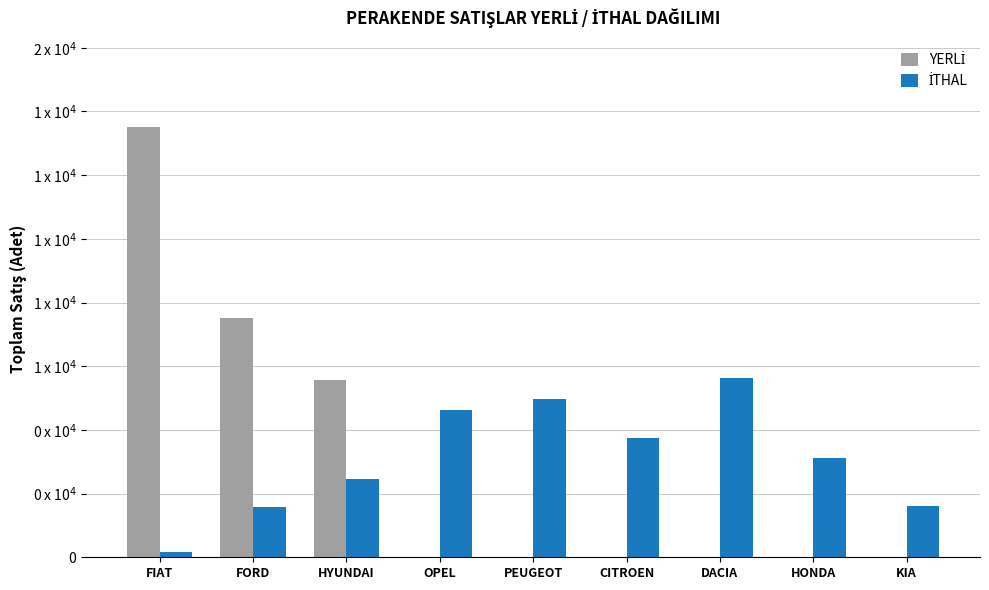

Are the bars grouped side by side (vs. stacked)?

Yes